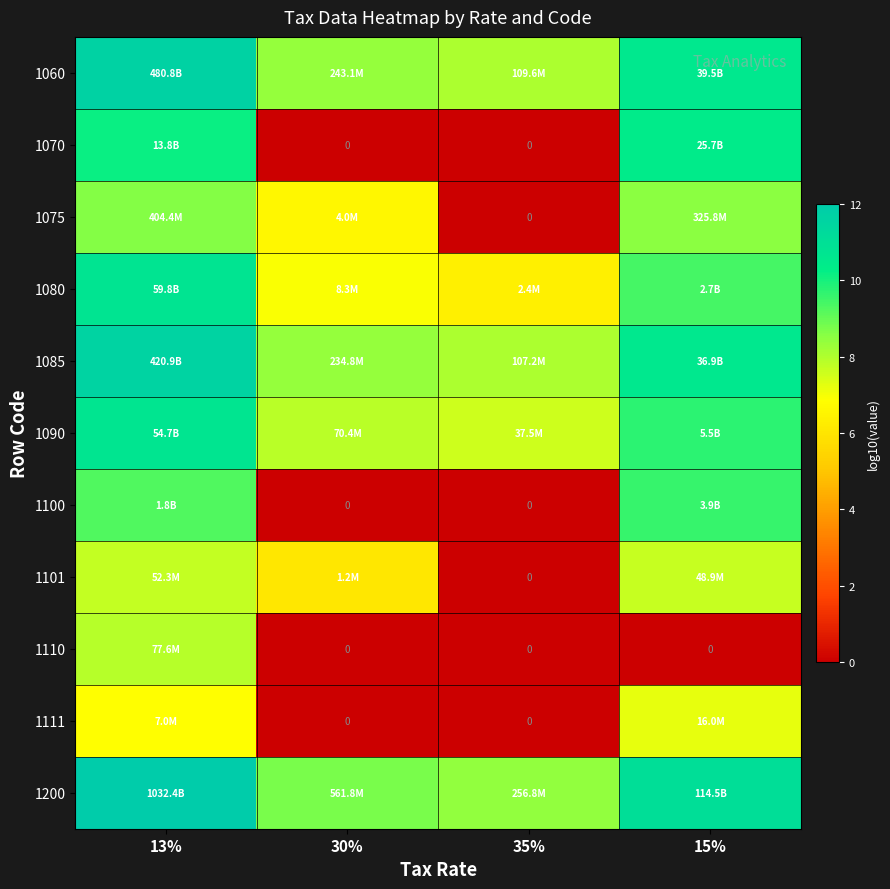

What is the difference between the highest and lowest values at 35%?

8.4